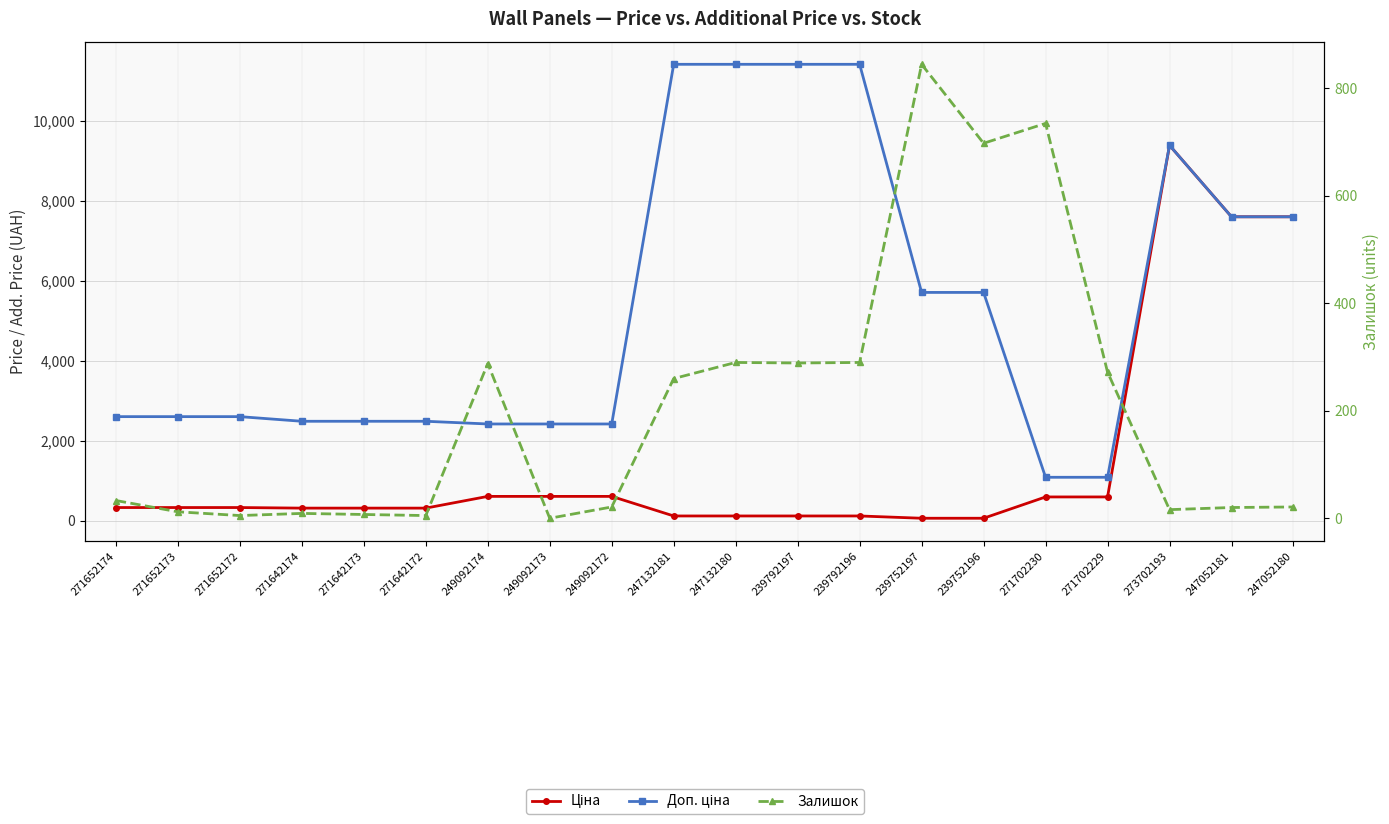

What is the label of the 12th point from the left?

239792197